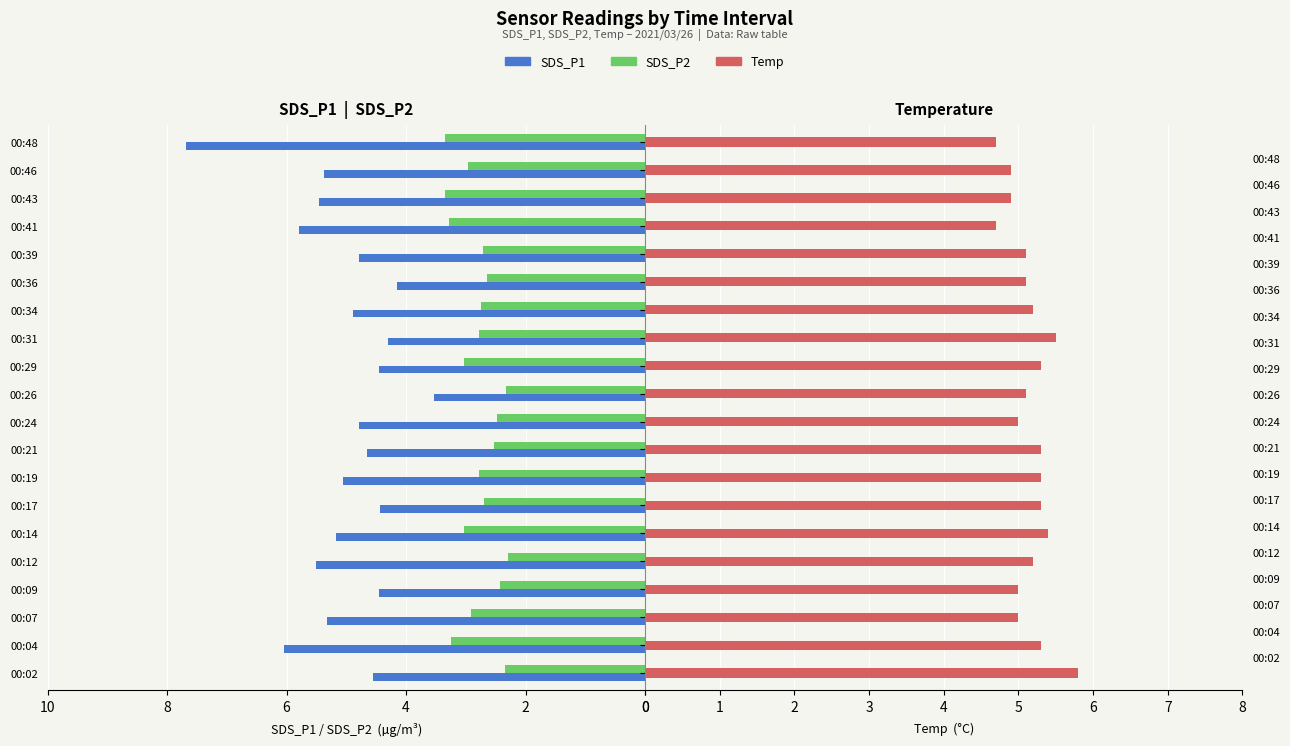

How many groups of bars are there?

20